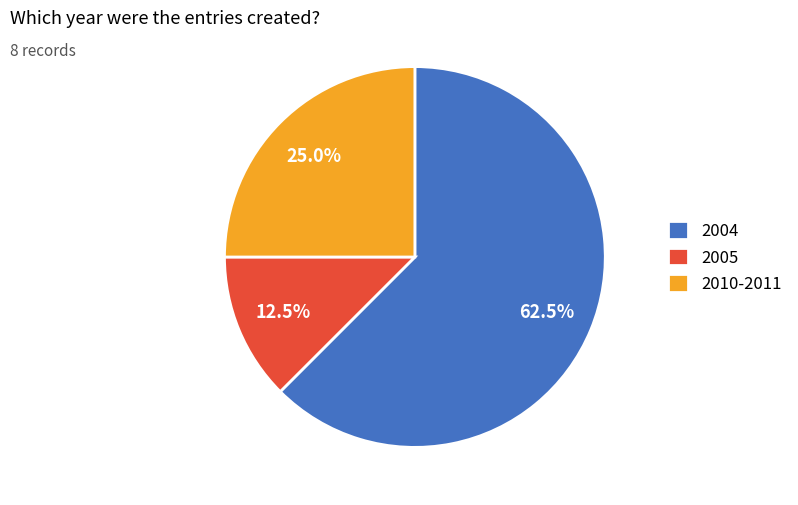

Which category has the biggest portion of the pie?

2004